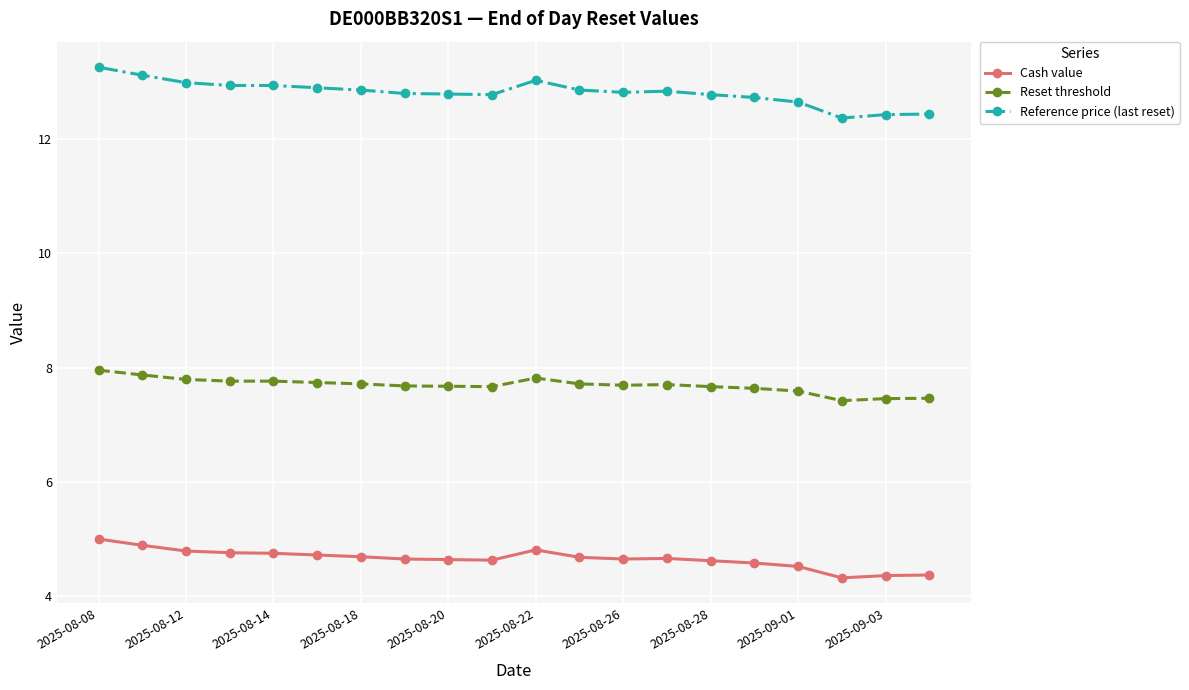

True or false: Cash value and Reset threshold intersect in this chart.

False